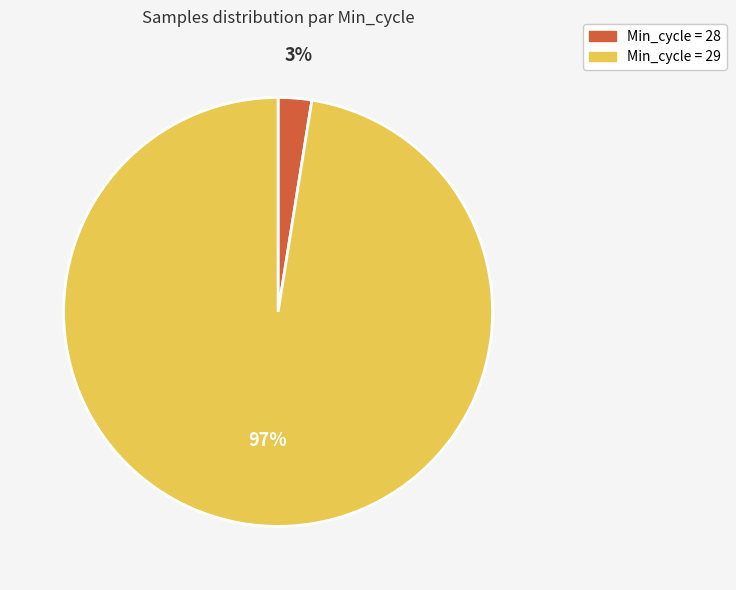

To the nearest percent, what is the average slice percentage?

50%